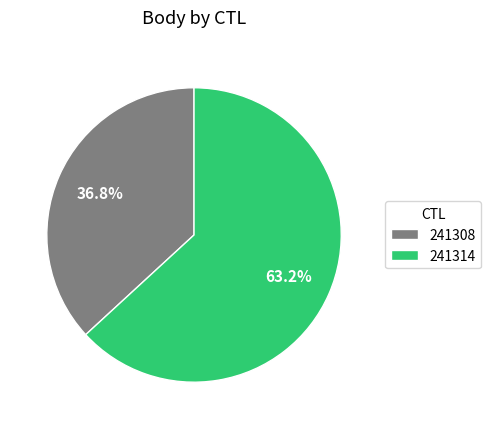

What is the ratio of the value at 241308 to the value at 241314?

0.6